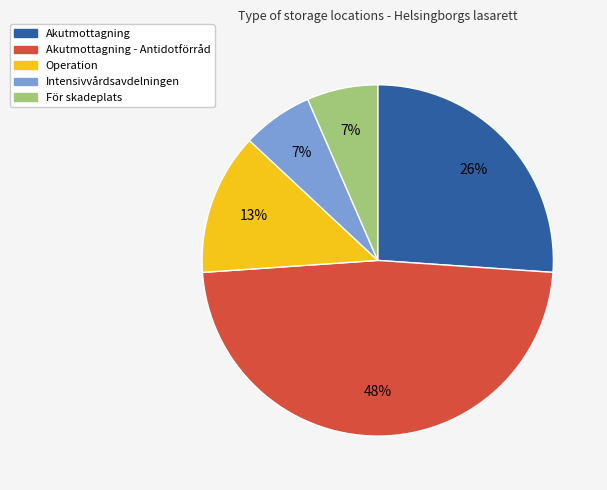

To the nearest percent, what is the difference between the largest and smallest slice percentages?

41%